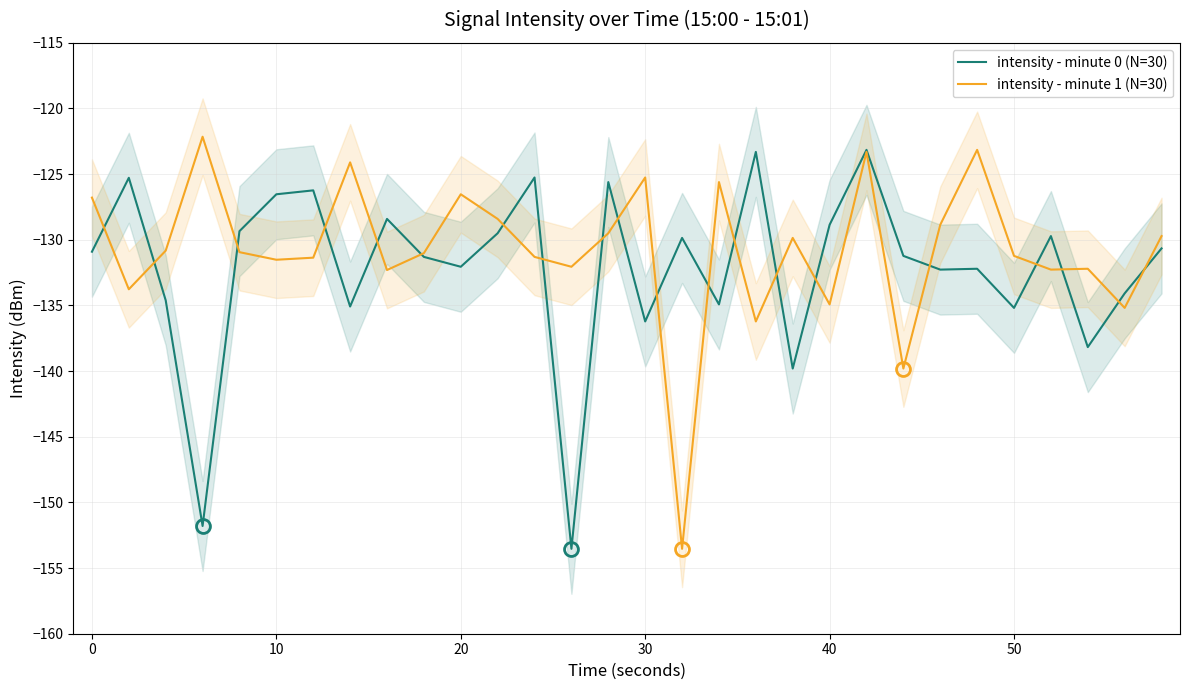

What are all the series names shown in the legend?

intensity - minute 0 (N=30), intensity - minute 1 (N=30)